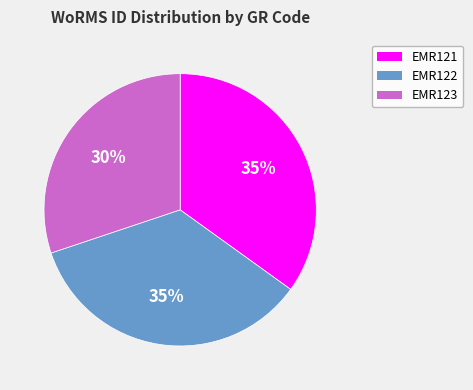

To the nearest percent, what portion does EMR121 represent?

35%